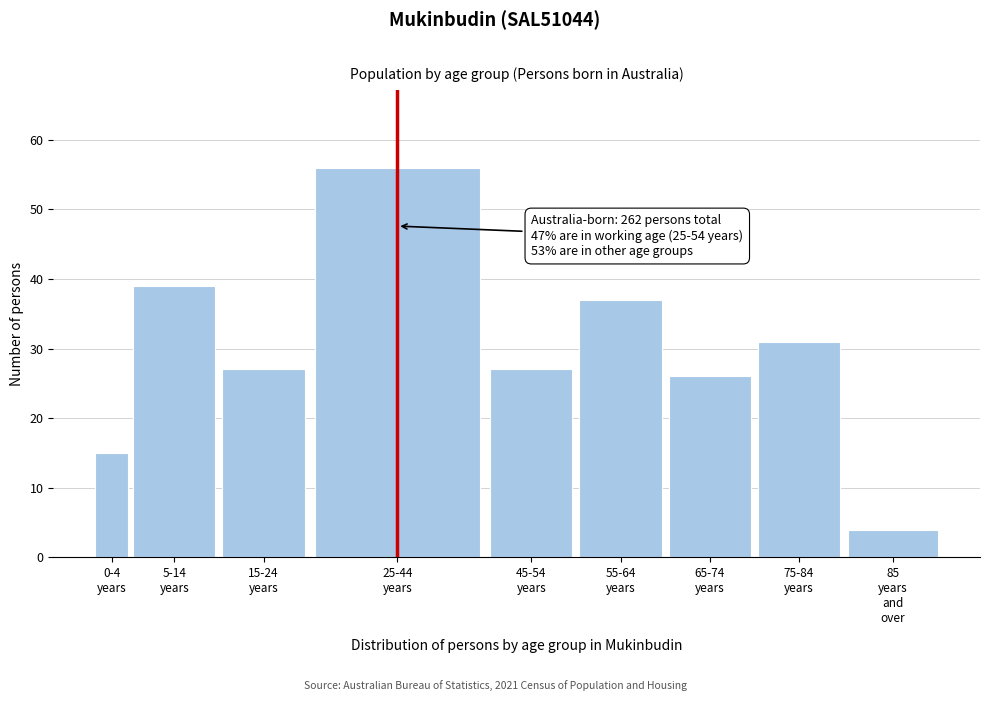

Reading left to right, what are all the values shown in this chart?

15	39	27	56	27	37	26	31	4